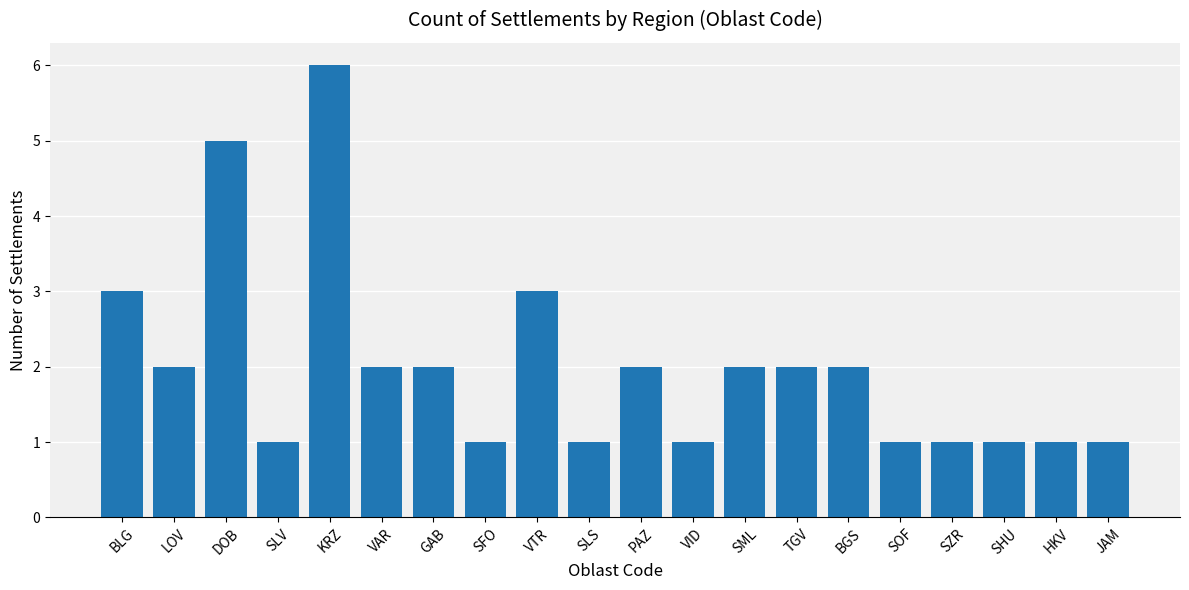

At which category does the chart reach its peak across all series?

KRZ